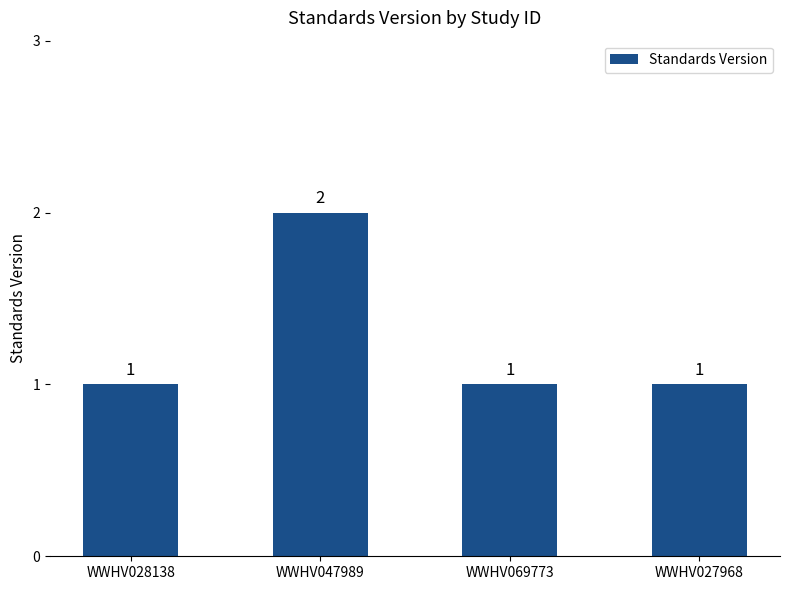

What is the value of the 1st bar from the left?

1